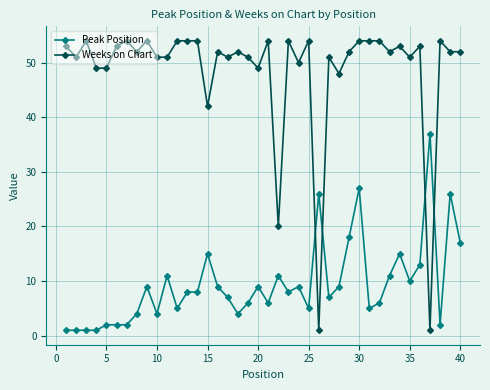

At how many categories does at least one series exceed 33?

38